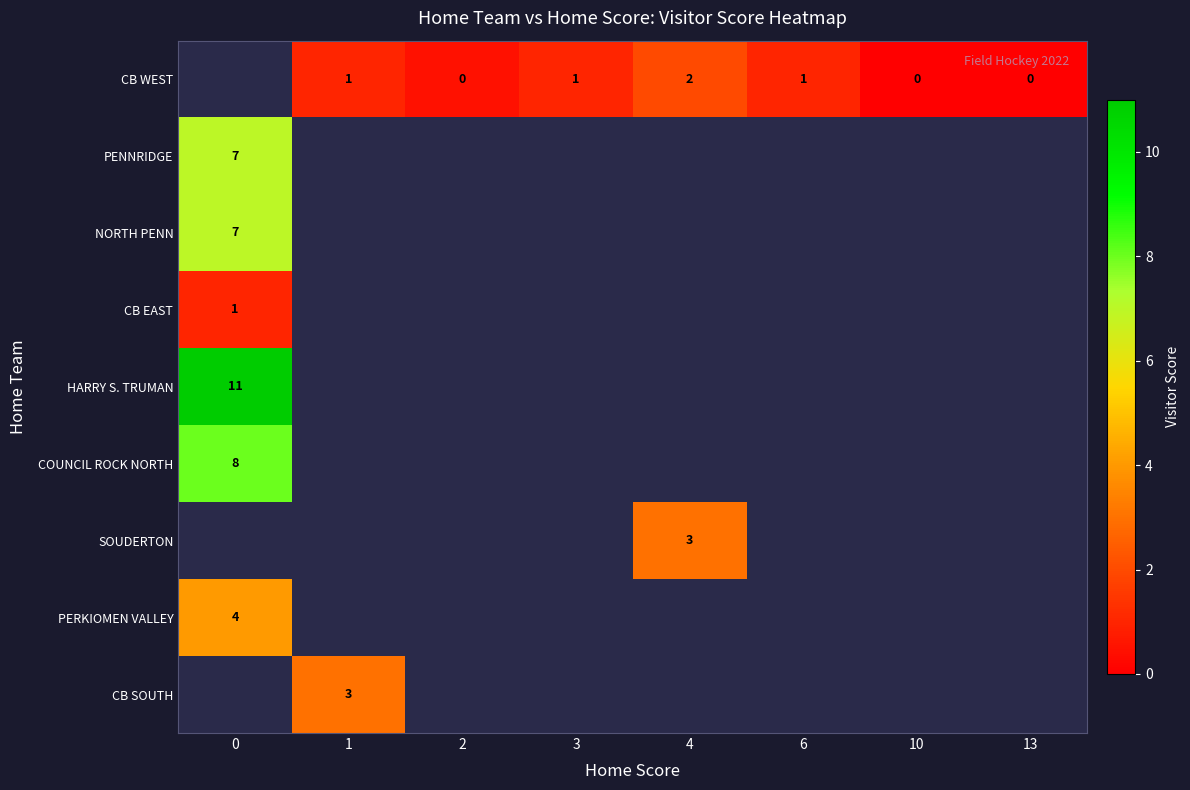

Is it true that row_8 equals 2.0 at 1?

False